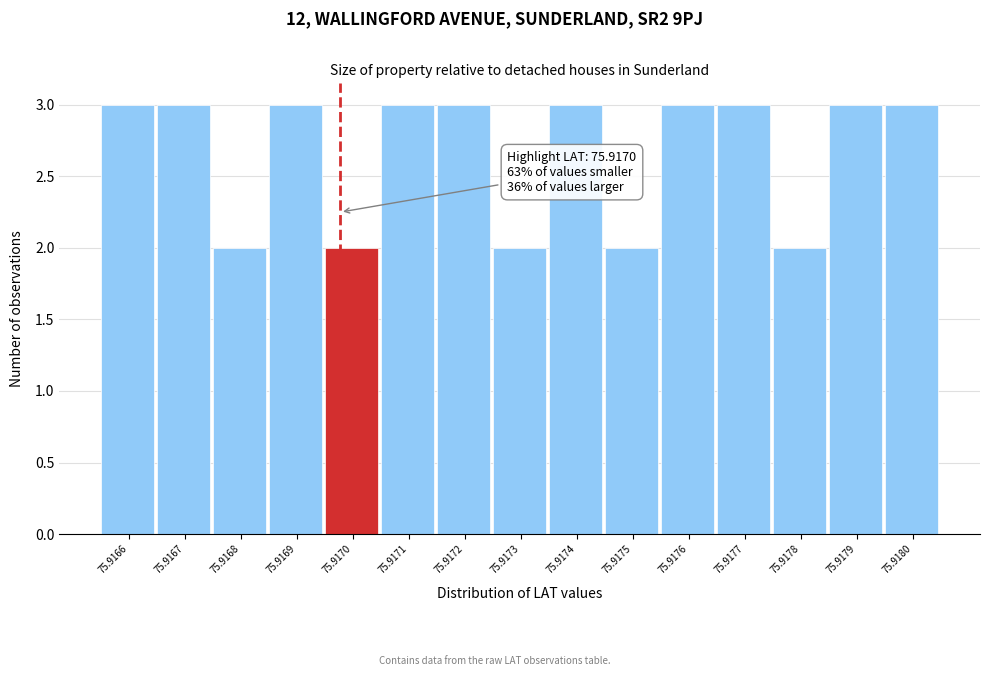

Reading left to right, transcribe all the data shown in this chart.

75.9166=3	75.9167=3	75.9168=2	75.9169=3	75.9170=2	75.9171=3	75.9172=3	75.9173=2	75.9174=3	75.9175=2	75.9176=3	75.9177=3	75.9178=2	75.9179=3	75.9180=3